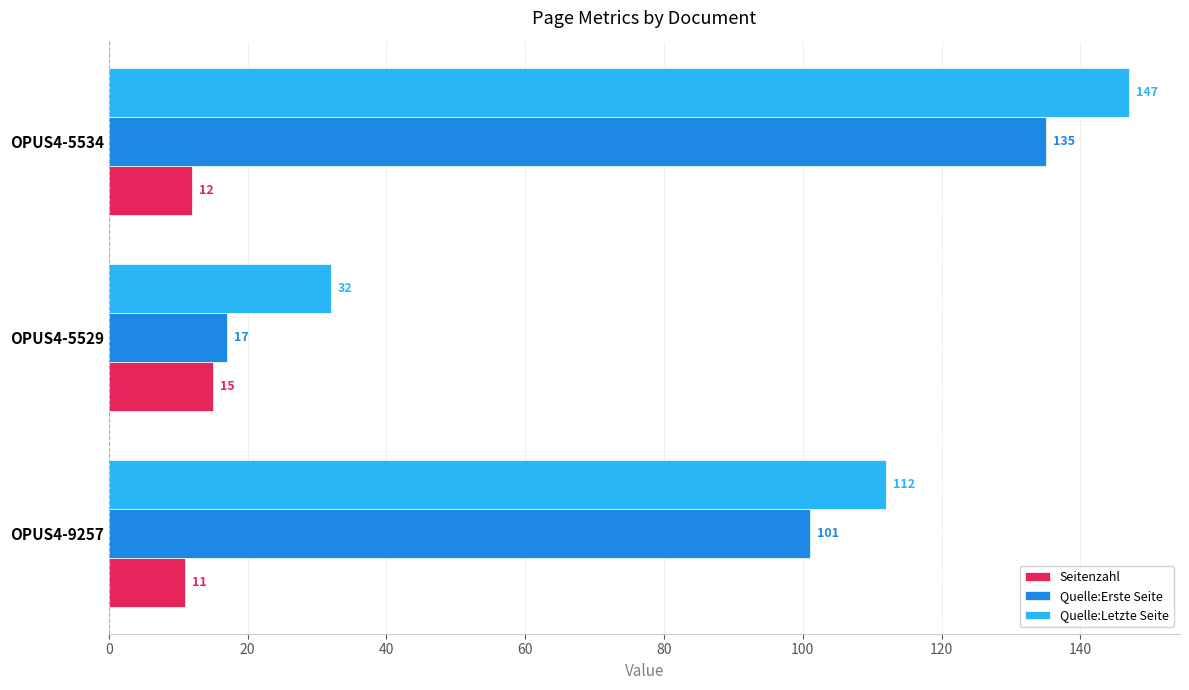

Between OPUS4-5529 and OPUS4-5534, which series saw the biggest shift?

Quelle:Erste Seite